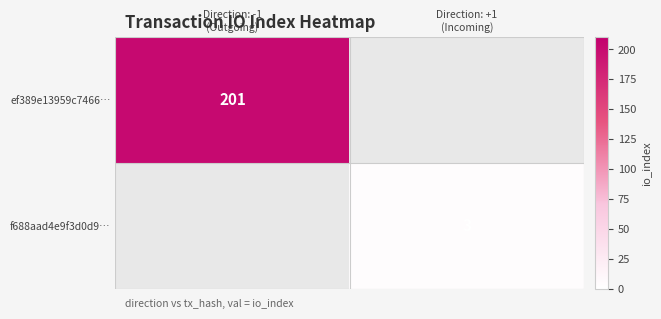

Rank the series by their average value, from highest to lowest.

ef389e13959c7466…, f688aad4e9f3d0d9…